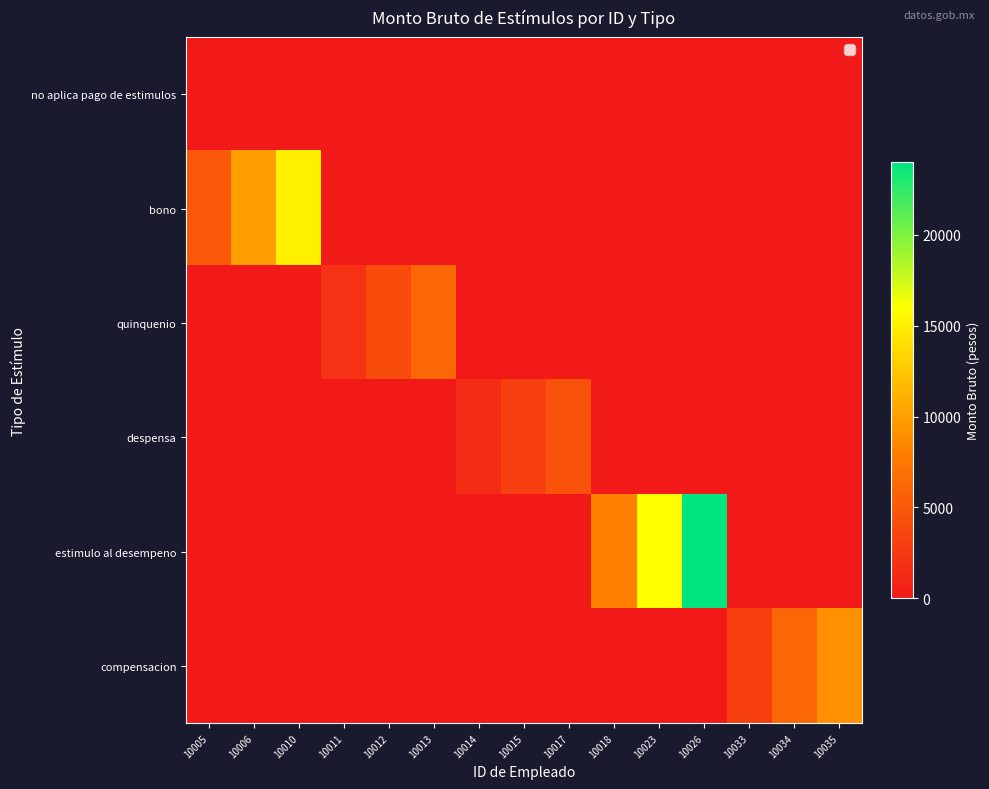

What is the total value across all series at 10035?

9000